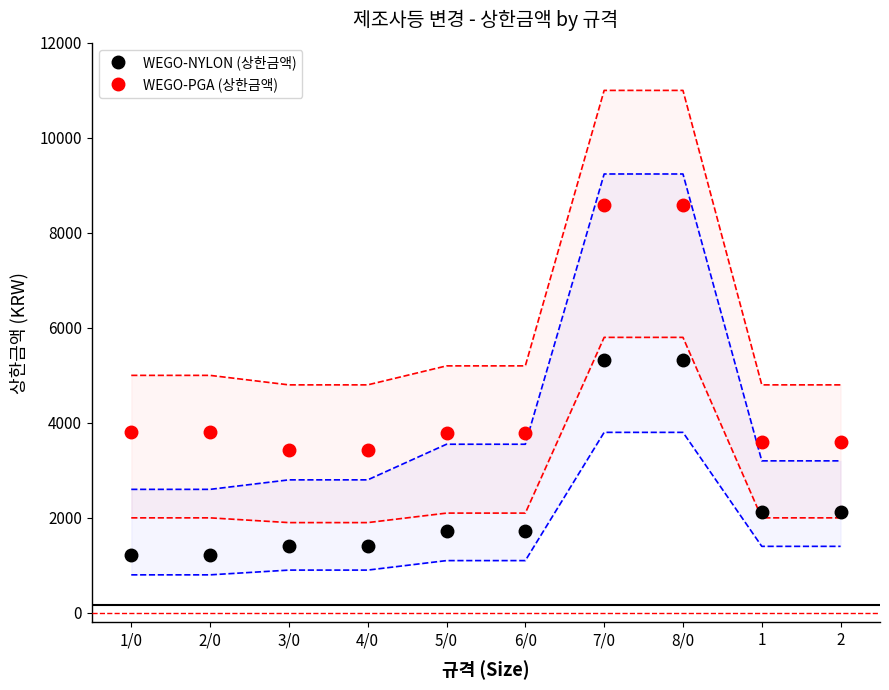

True or false: WEGO-NYLON (상한금액) and WEGO-PGA (상한금액) intersect in this chart.

False